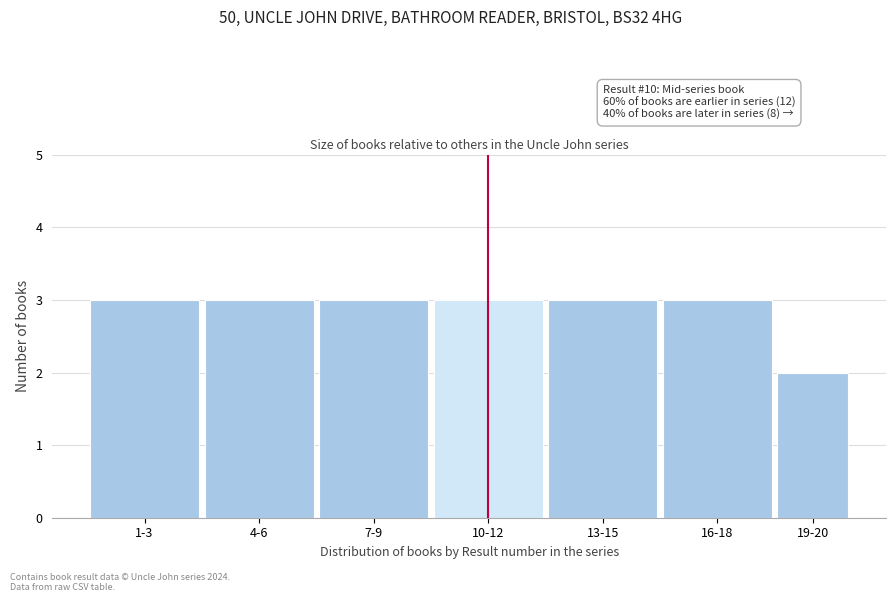

Reading left to right, what are all the values shown in this chart?

1-3=3	4-6=3	7-9=3	10-12=3	13-15=3	16-18=3	19-20=2